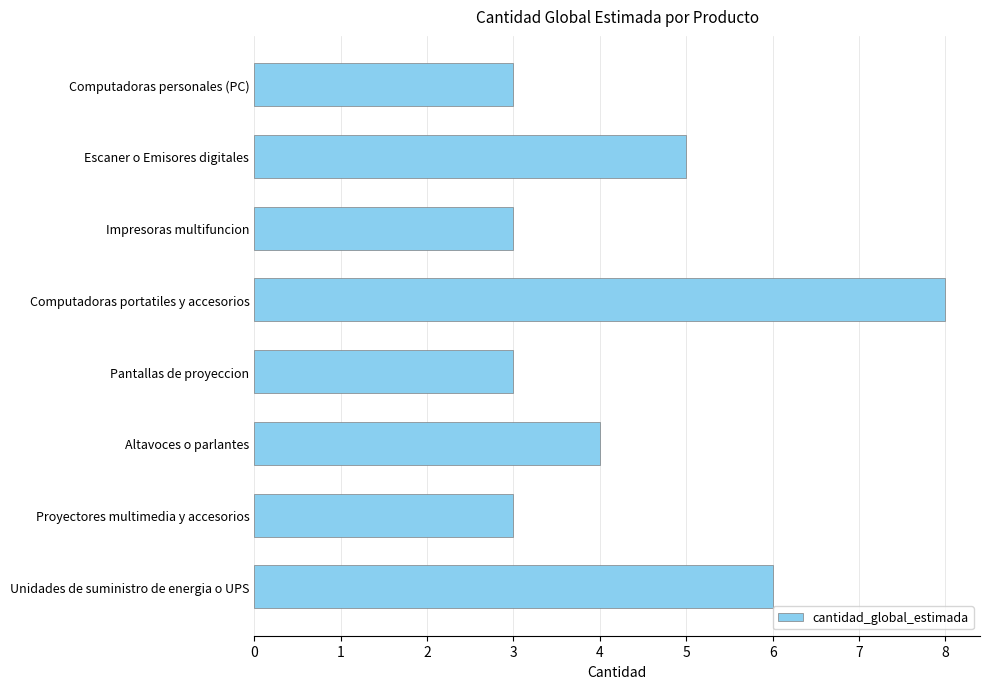

What position from the bottom is Escaner o Emisores digitales?

7